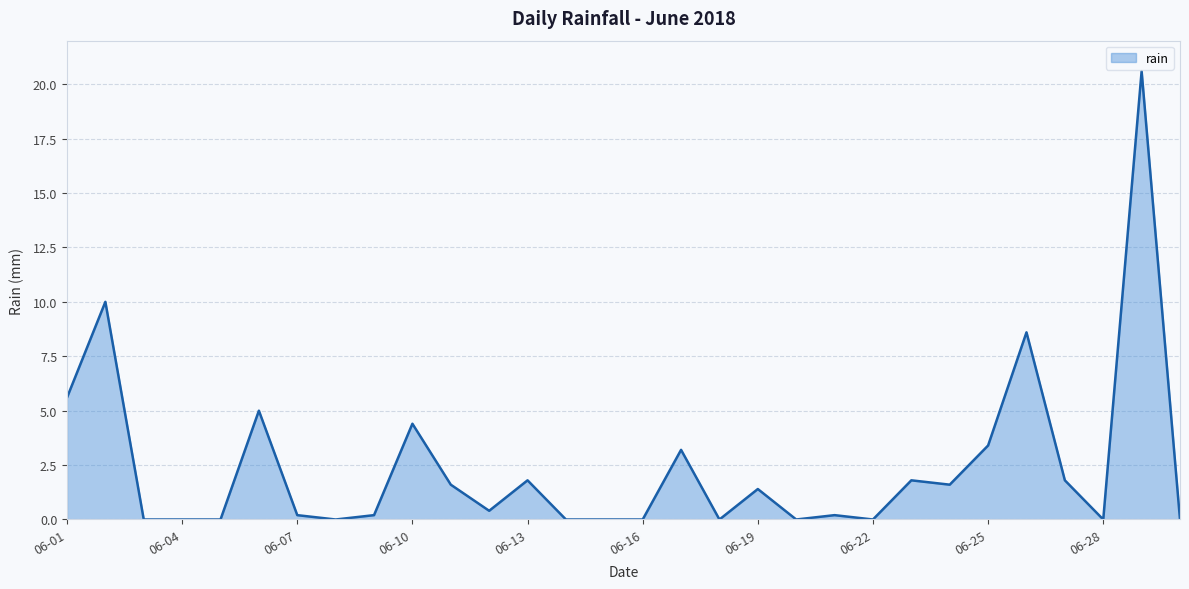

Does the chart have visible grid lines?

Yes